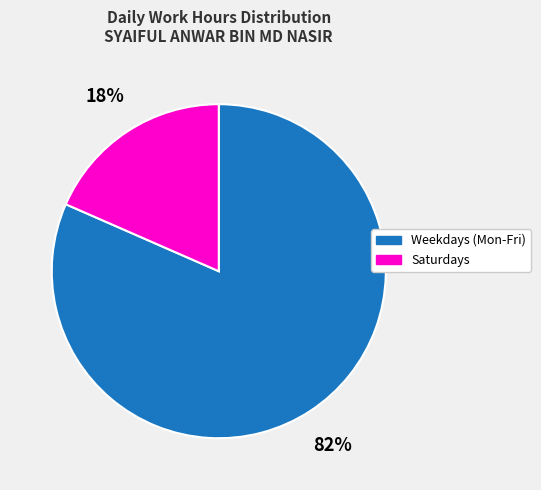

Is the sum of Weekdays (Mon-Fri) and Saturdays greater than half?

Yes